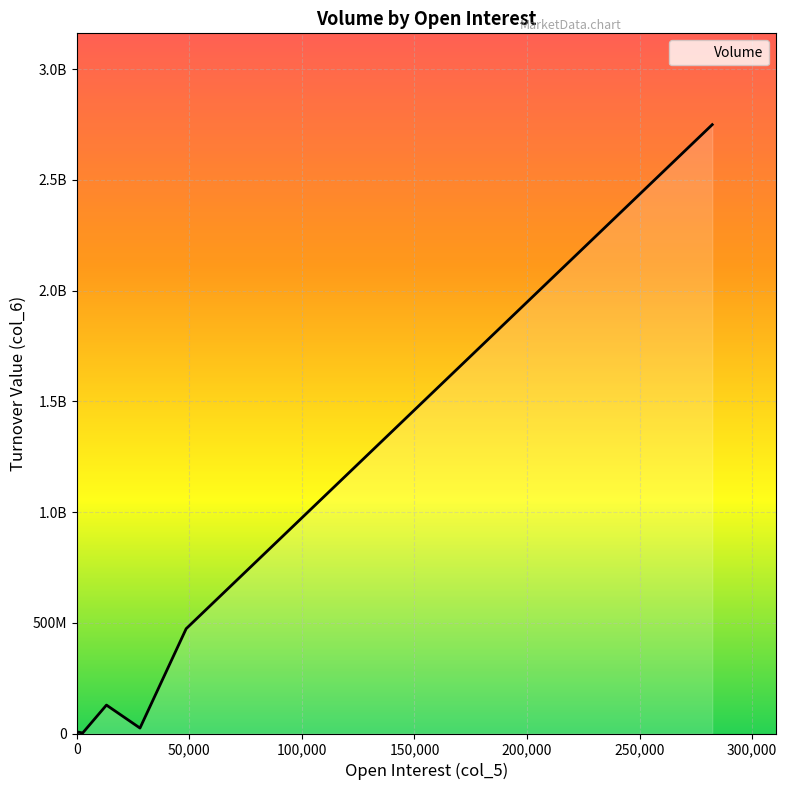

The value at 24 is 231500.0. True or false?

True